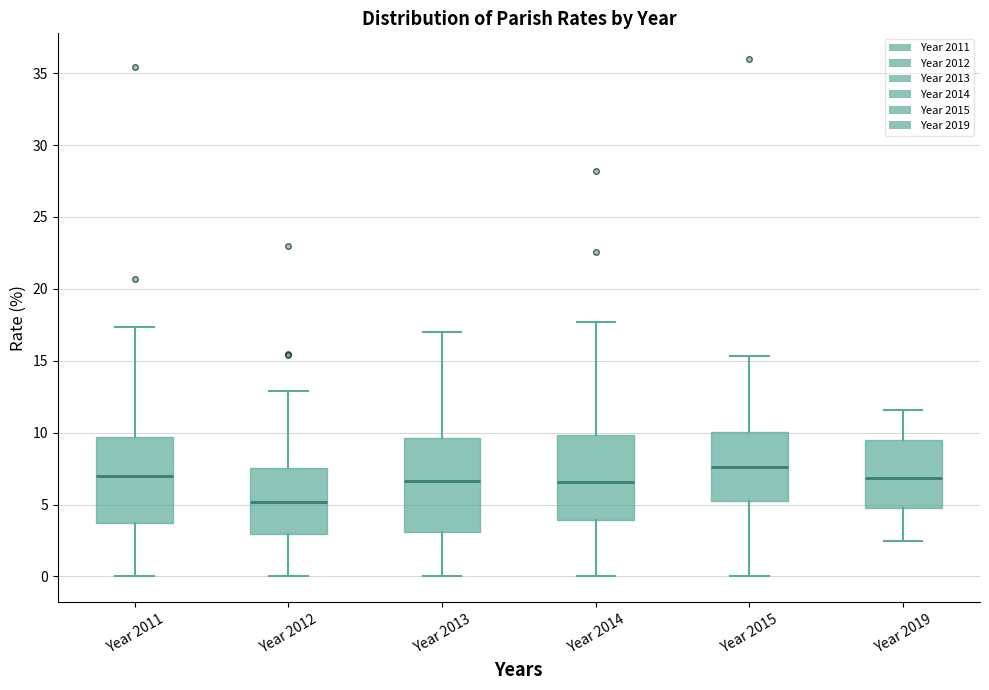

Reading left to right, read every box against the y-axis: the position of its median line, the range the box covers, and the ends of its whiskers. The values are not printed on the chart, so give them approximately, as read against the axis.

Year 2011: median 7.0, box 3.5 to 9.5, whiskers 0.0 to 17.5
Year 2012: median 5.0, box 3.0 to 7.5, whiskers 0.0 to 13.0
Year 2013: median 6.5, box 3.0 to 9.5, whiskers 0.0 to 17.0
Year 2014: median 6.5, box 4.0 to 10.0, whiskers 0.0 to 17.5
Year 2015: median 7.5, box 5.0 to 10.0, whiskers 0.0 to 15.5
Year 2019: median 7.0, box 5.0 to 9.5, whiskers 2.5 to 11.5